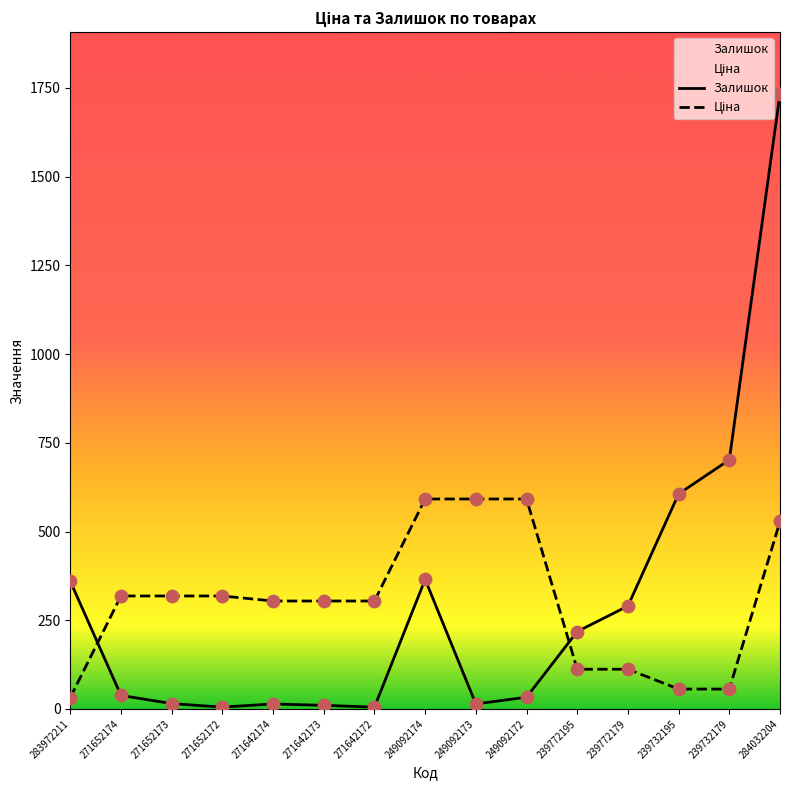

Which series contains the lowest Y value?

Залишок